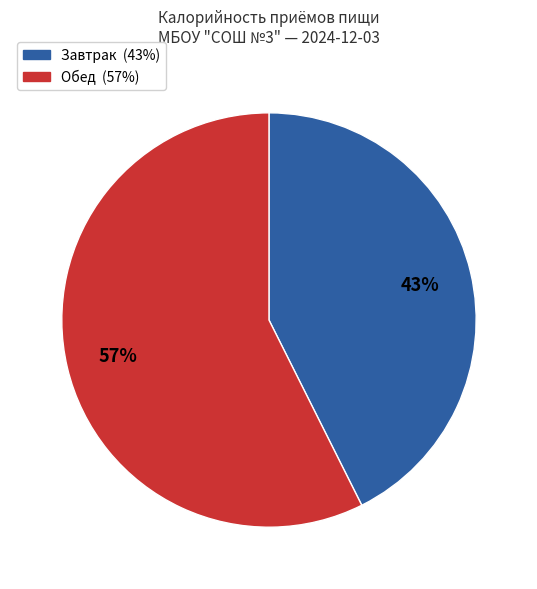

Do Обед and Завтрак together represent more than half of the pie?

Yes